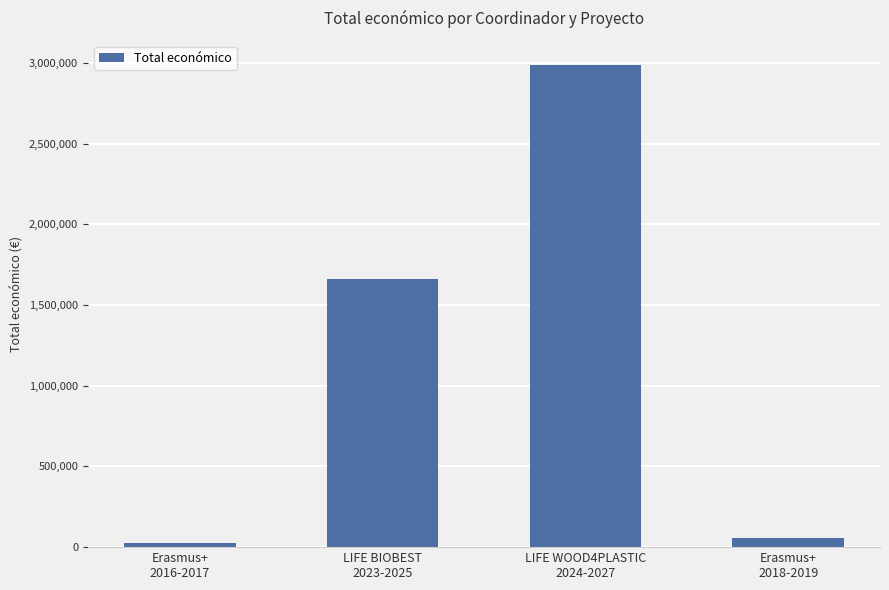

What is the average value?

1182983